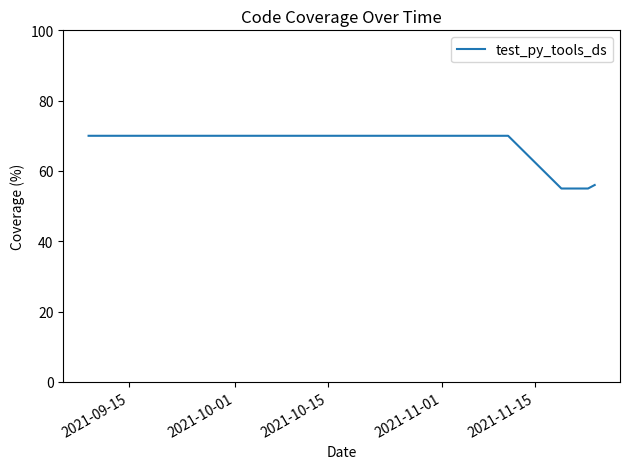

What is the maximum value shown in the chart?

70